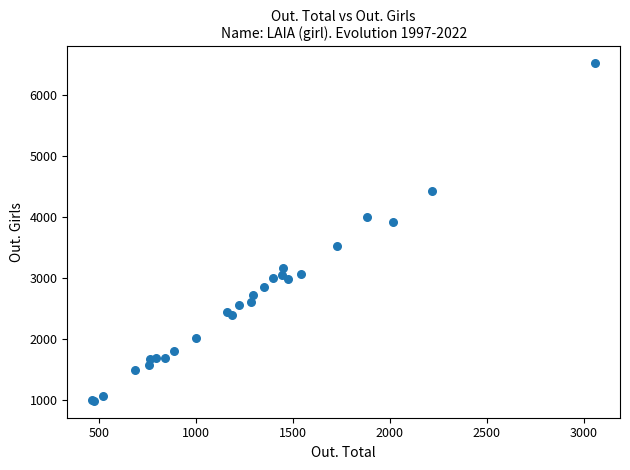

What Y value in the scatter plot is closest to 3752?

3911